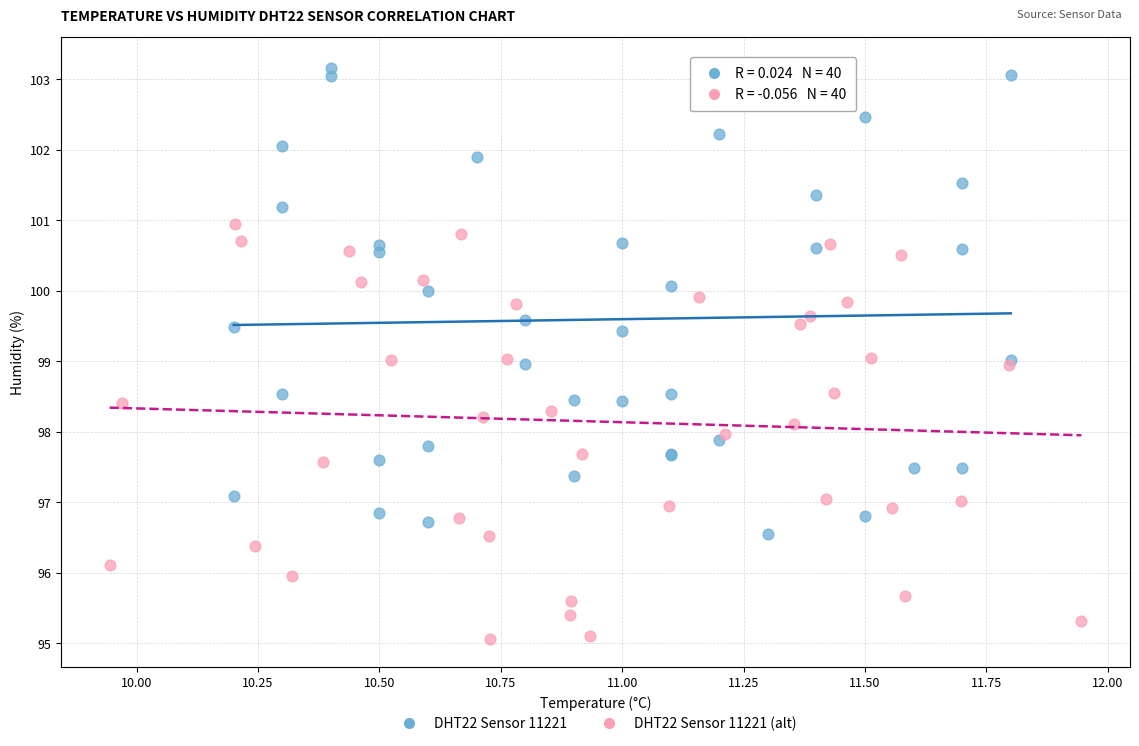

Which series reaches the minimum Y coordinate?

DHT22 Sensor 11221 (alt)